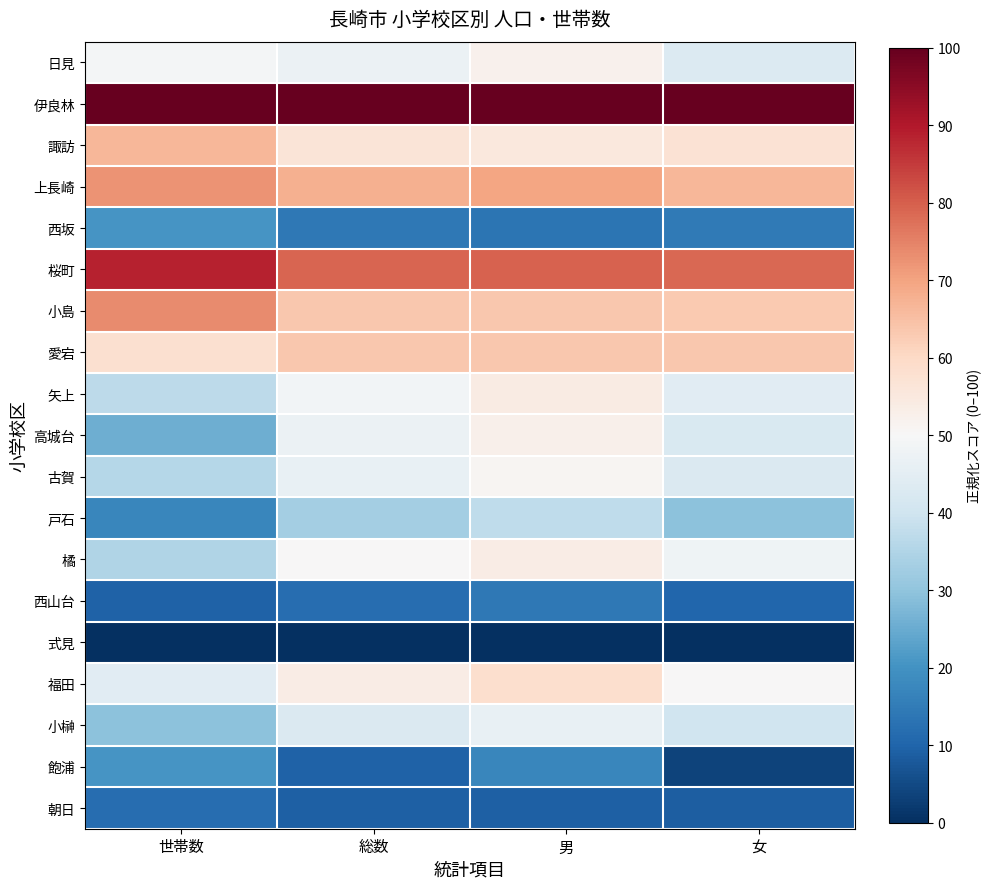

Reading left to right, list all the values displayed in this chart.

日見: 世帯数=48.9	総数=47.2	男=52.2	女=43.2
伊良林: 世帯数=100.0	総数=100.0	男=100.0	女=100.0
諏訪: 世帯数=66.8	総数=56.4	男=55.4	女=57.3
上長崎: 世帯数=72.5	総数=68.0	男=69.6	女=66.7
西坂: 世帯数=20.4	総数=14.1	男=13.5	女=14.7
桜町: 世帯数=88.5	総数=79.2	男=79.7	女=78.8
小島: 世帯数=73.6	総数=63.3	男=63.5	女=63.1
愛宕: 世帯数=57.8	総数=63.5	男=63.5	女=63.4
矢上: 世帯数=36.8	総数=48.8	男=54.1	女=44.5
高城台: 世帯数=25.5	総数=46.9	男=52.7	女=42.2
古賀: 世帯数=35.8	総数=46.5	男=51.0	女=42.8
戸石: 世帯数=17.5	総数=33.1	男=37.4	女=29.6
橘: 世帯数=34.9	総数=50.4	男=53.7	女=47.7
西山台: 世帯数=9.5	総数=12.0	男=14.2	女=10.2
式見: 世帯数=0.0	総数=0.0	男=0.0	女=0.0
福田: 世帯数=44.5	総数=53.8	男=58.4	女=50.1
小榊: 世帯数=29.7	総数=42.9	男=46.4	女=40.2
飽浦: 世帯数=20.3	総数=9.6	男=17.2	女=3.5
朝日: 世帯数=11.9	総数=9.0	男=9.3	女=8.8